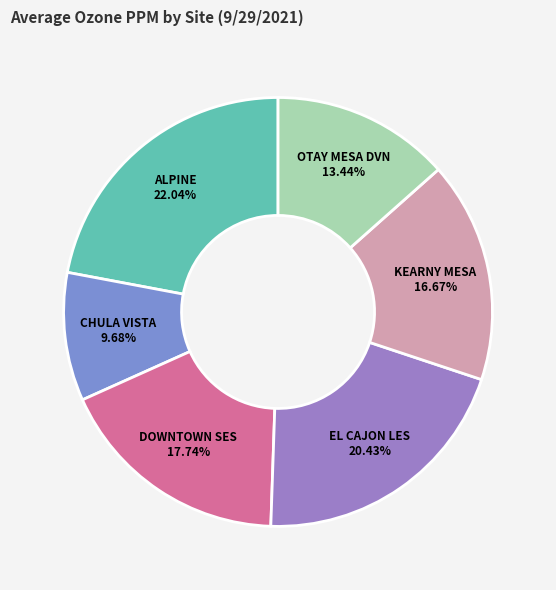

How many slices are in this pie chart?

6